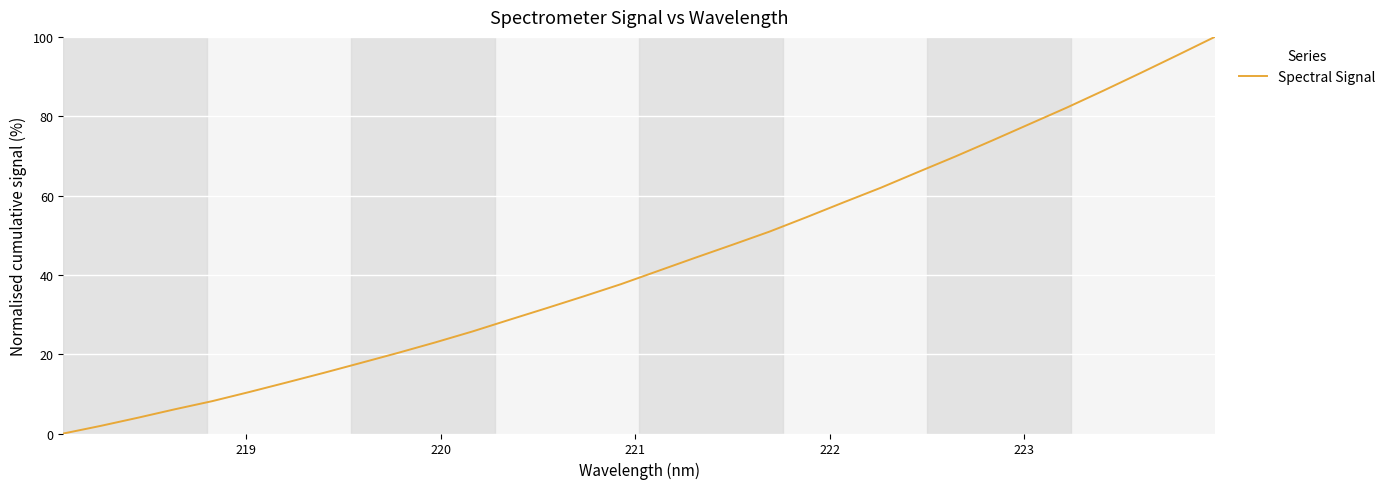

What is the greatest value displayed?

100.0